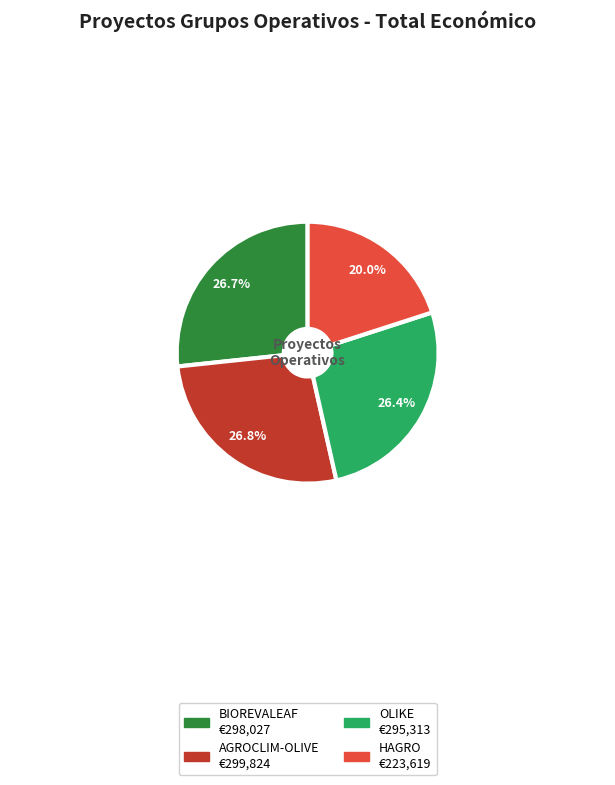

What is the smallest slice in the pie chart?

HAGRO